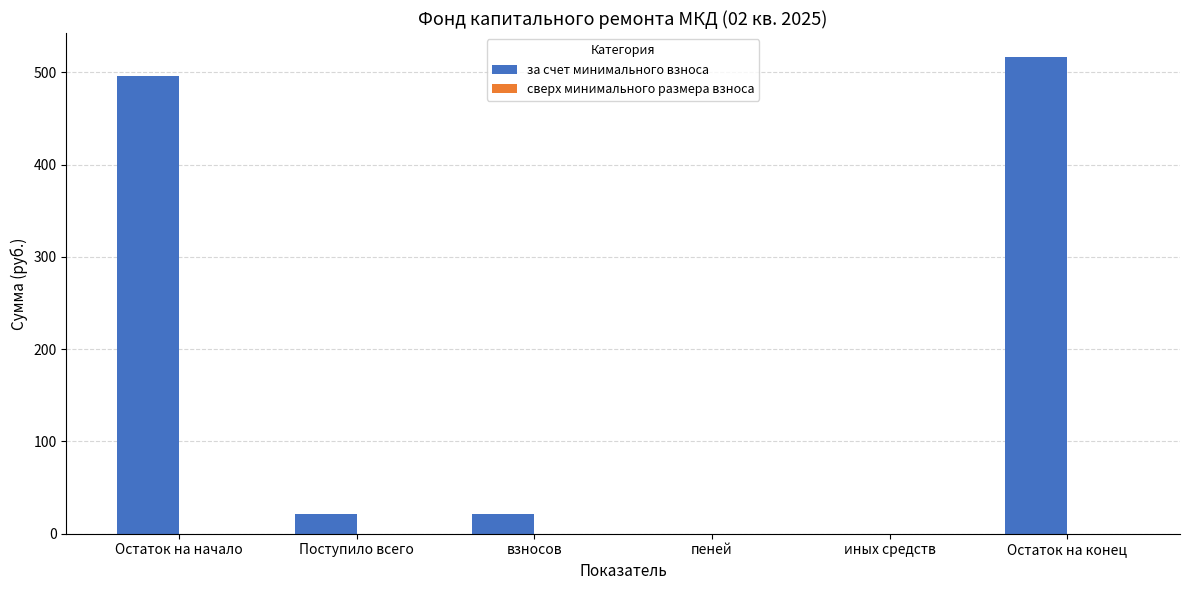

What is the approximate value at взносов?

21.2